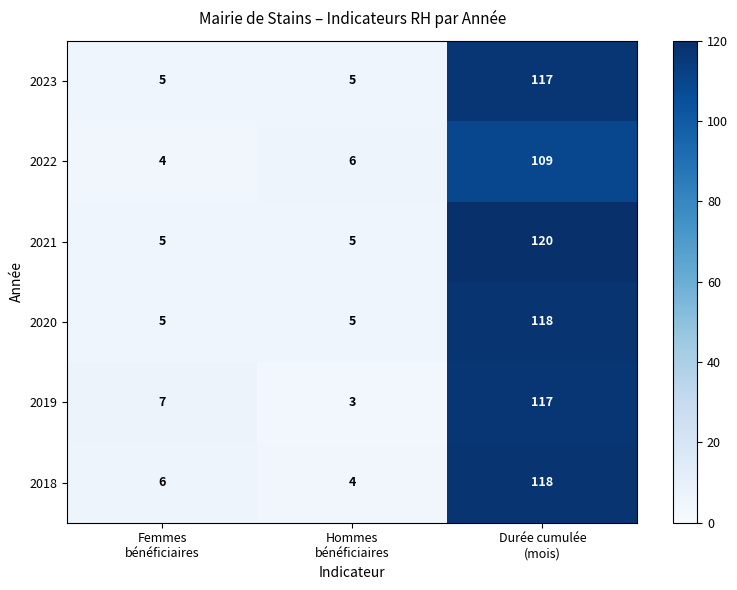

Which category has the highest value across all series?

Durée cumulée
(mois)